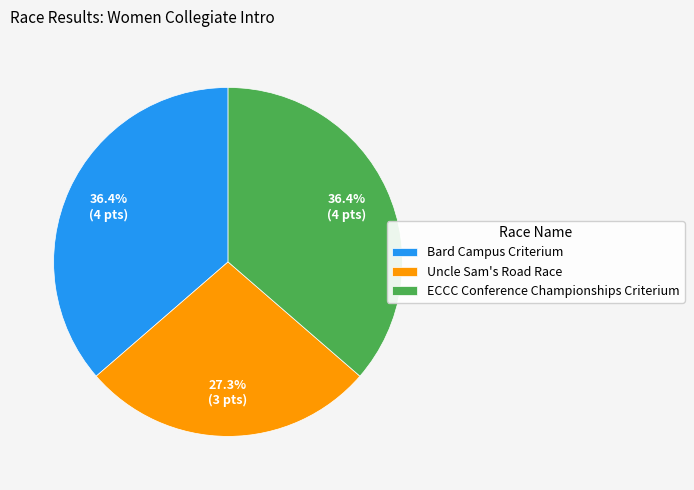

Count the number of slices in the pie.

3